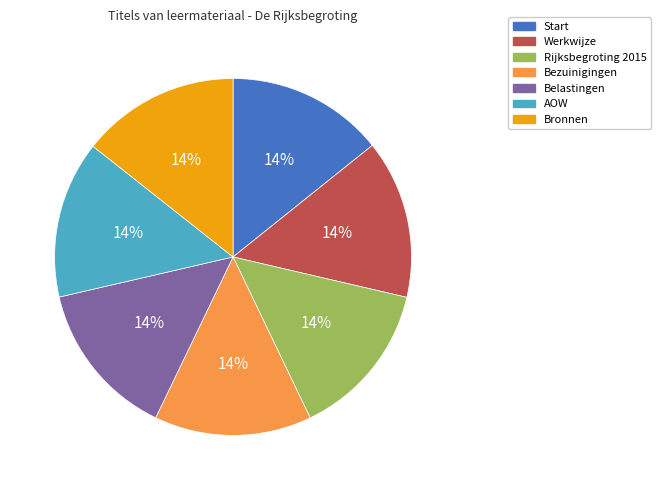

Is there a majority slice in this chart?

No